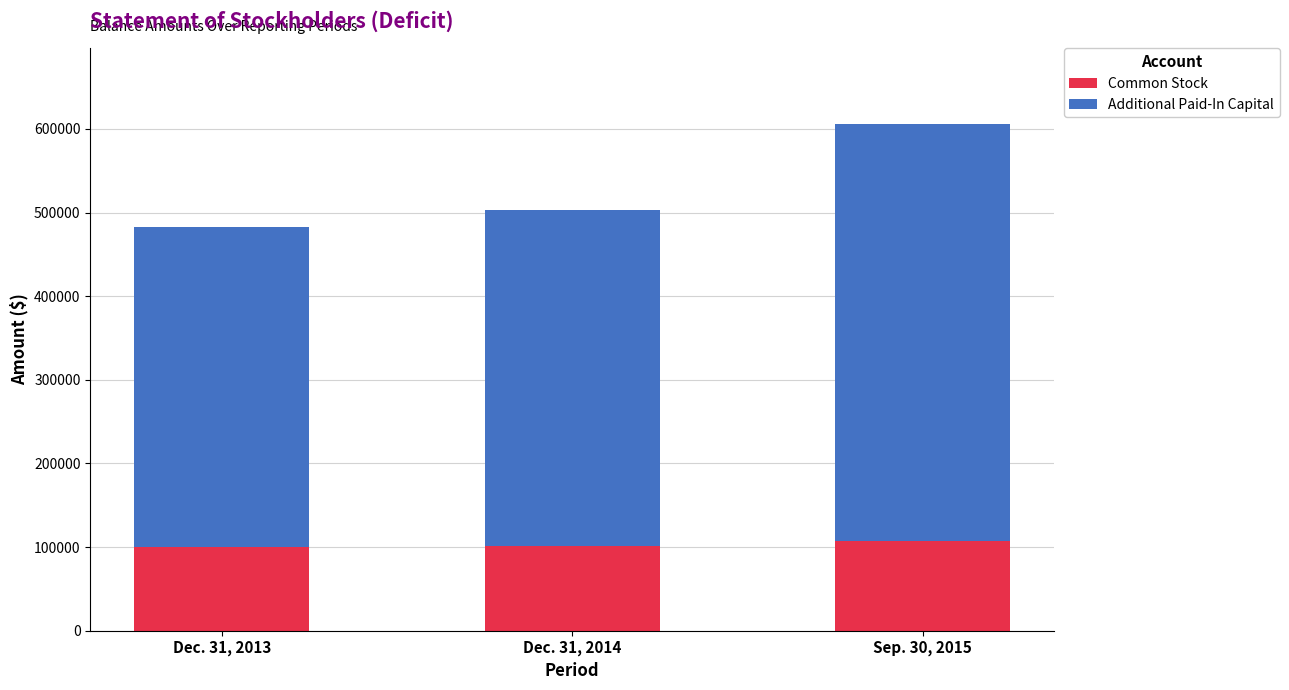

Count the number of data series in this chart.

2